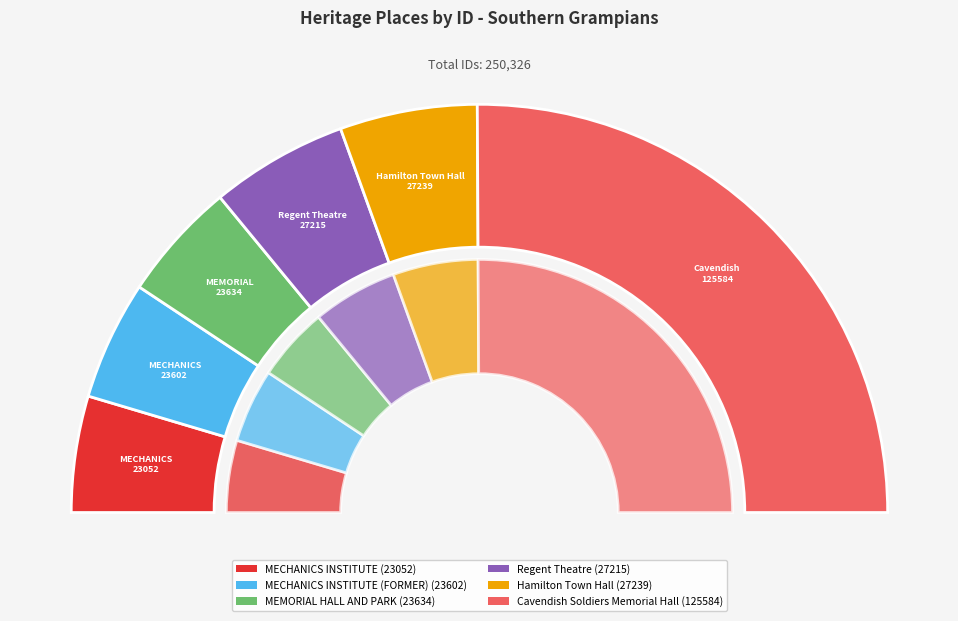

How many segments does this pie chart have?

6